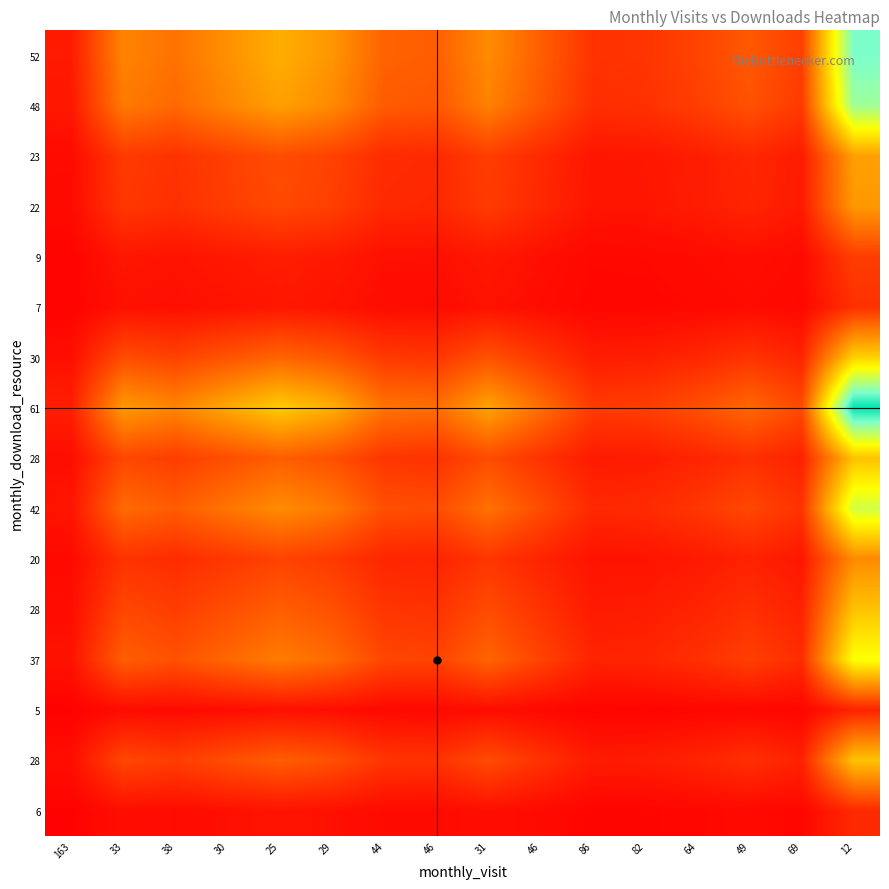

Which category has the lowest value across all series?

163